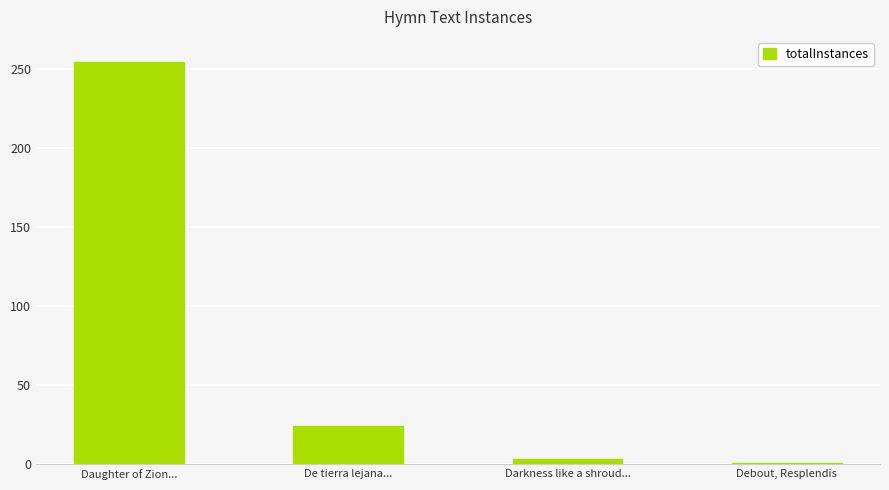

What is the value of the 4th bar from the left?

1